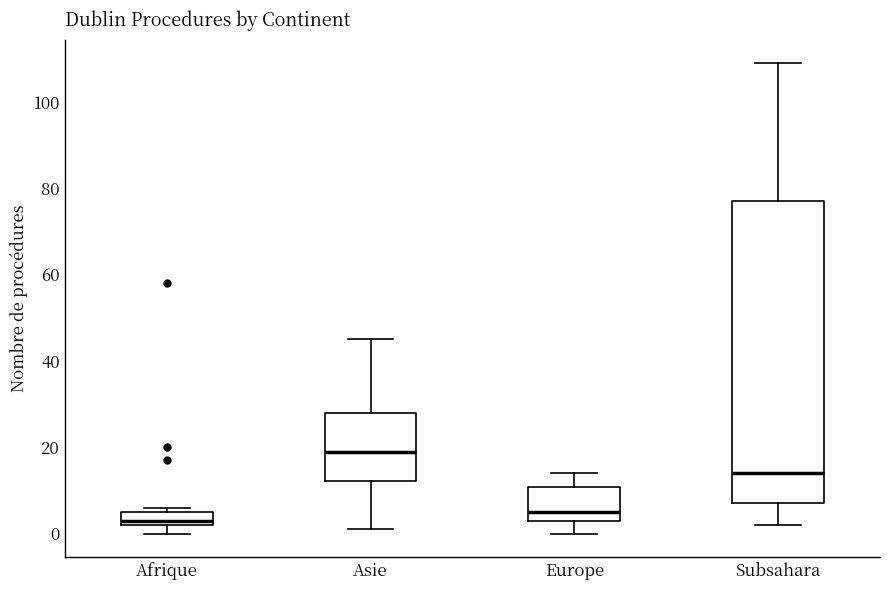

Which box is the tallest, from its lower edge to its upper edge?

Subsahara